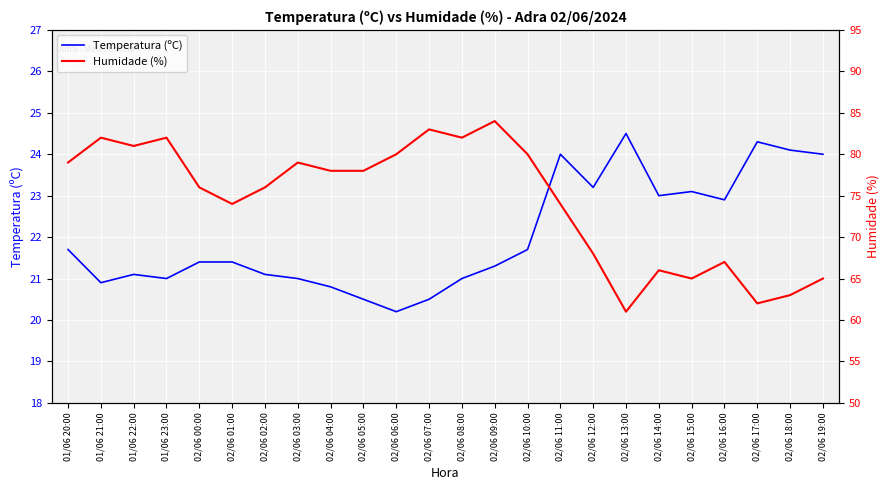

What is the difference between the maximum and second lowest values in the Temperatura (ºC) series?

4.0